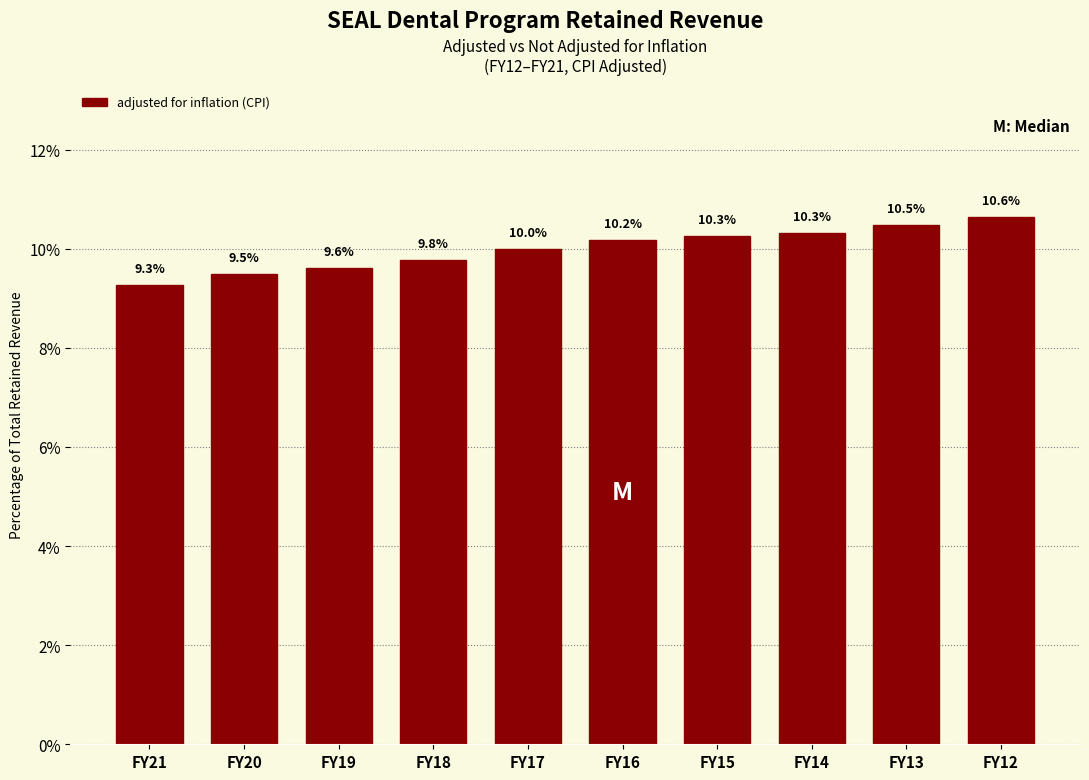

Reading right to left, what are all the values shown in this chart?

10.6	10.5	10.3	10.3	10.2	10.0	9.8	9.6	9.5	9.3